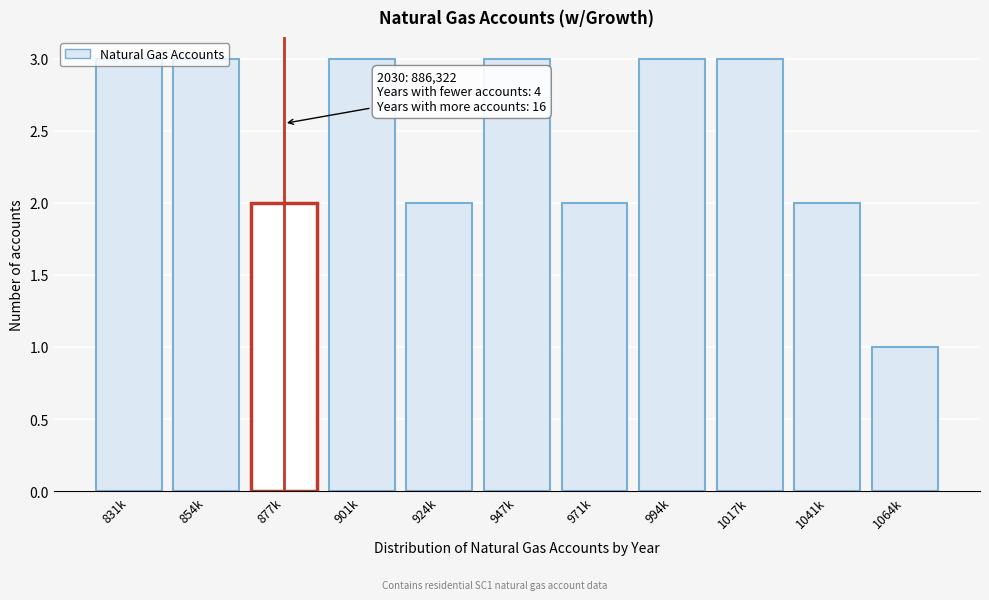

Approximately how many times larger is the value at 877k compared to 1017k?

0.7